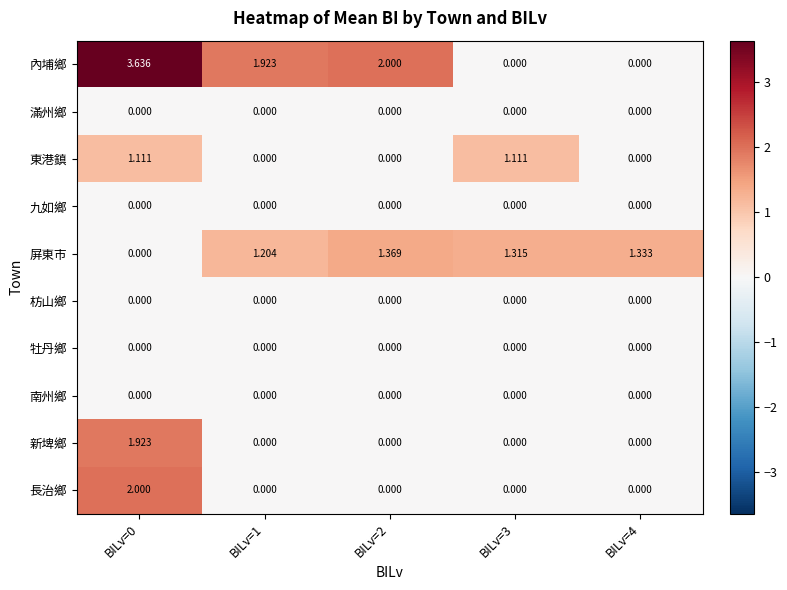

Between BILv=0 and BILv=1, which series saw the biggest shift?

長治鄉